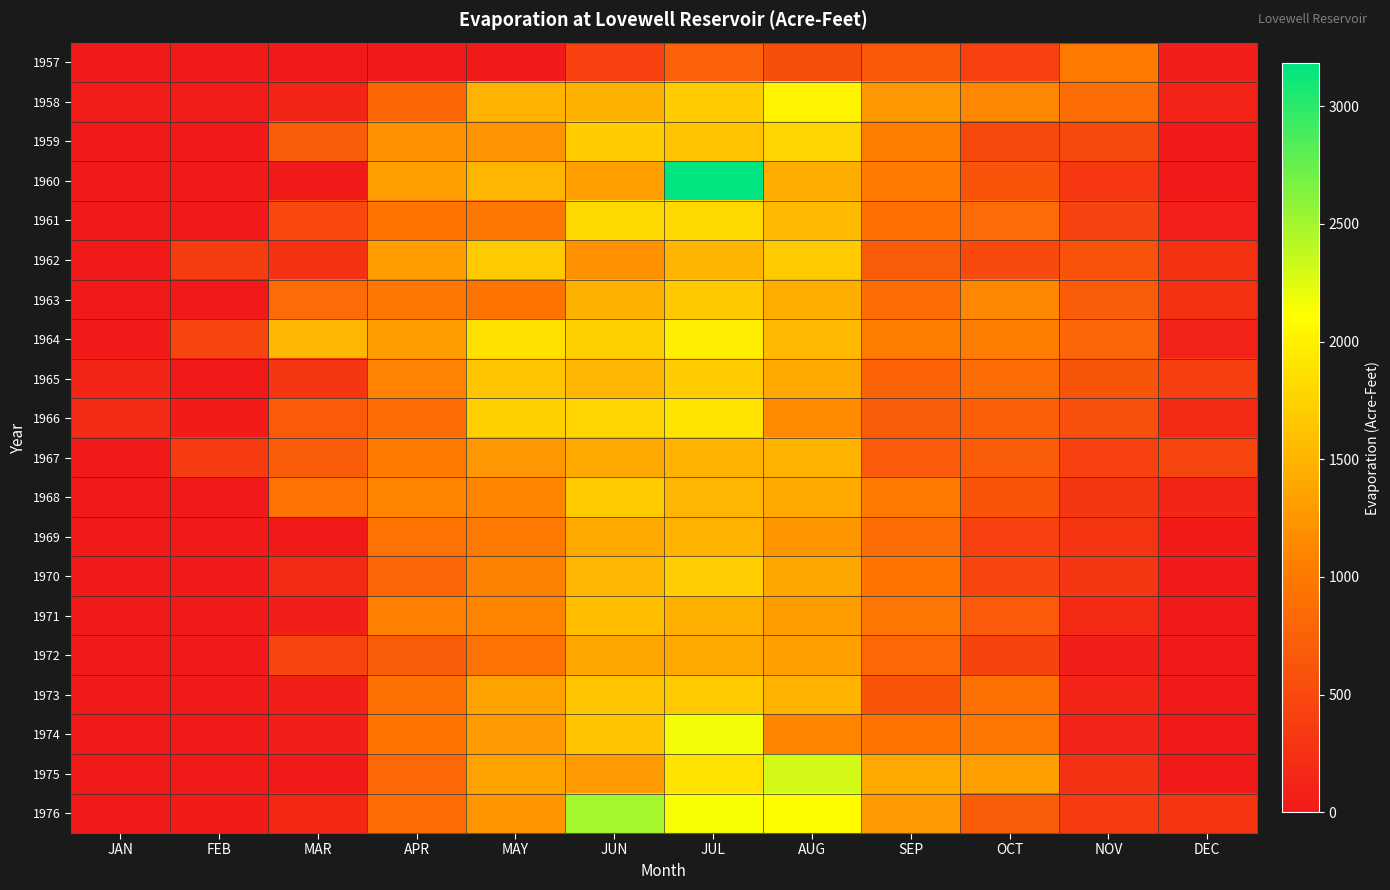

Reading left to right, extract all data points from this chart.

1957: JAN=0	FEB=0	MAR=0	APR=0	MAY=0	JUN=420	JUL=760	AUG=550	SEP=660	OCT=414	NOV=1000	DEC=60
1958: JAN=48	FEB=41	MAR=120	APR=820	MAY=1490	JUN=1474	JUL=1702	AUG=2016	SEP=1258	OCT=1128	NOV=894	DEC=100
1959: JAN=0	FEB=0	MAR=712	APR=1194	MAY=1236	JUN=1692	JUL=1626	AUG=1774	SEP=1044	OCT=498	NOV=500	DEC=0
1960: JAN=0	FEB=0	MAR=0	APR=1336	MAY=1526	JUN=1318	JUL=3182	AUG=1430	SEP=1013	OCT=618	NOV=317	DEC=0
1961: JAN=0	FEB=0	MAR=497	APR=954	MAY=973	JUN=1802	JUL=1797	AUG=1550	SEP=900	OCT=852	NOV=446	DEC=68
1962: JAN=0	FEB=380	MAR=256	APR=1306	MAY=1680	JUN=1214	JUL=1504	AUG=1690	SEP=686	OCT=520	NOV=600	DEC=260
1963: JAN=0	FEB=0	MAR=850	APR=972	MAY=946	JUN=1474	JUL=1672	AUG=1450	SEP=890	OCT=1122	NOV=705	DEC=260
1964: JAN=0	FEB=464	MAR=1524	APR=1298	MAY=1876	JUN=1734	JUL=1978	AUG=1544	SEP=1034	OCT=1040	NOV=800	DEC=102
1965: JAN=130	FEB=16	MAR=310	APR=1082	MAY=1642	JUN=1524	JUL=1692	AUG=1412	SEP=780	OCT=888	NOV=626	DEC=400
1966: JAN=190	FEB=32	MAR=672	APR=890	MAY=1718	JUN=1770	JUL=1890	AUG=1150	SEP=712	OCT=722	NOV=564	DEC=194
1967: JAN=0	FEB=366	MAR=698	APR=1026	MAY=1266	JUN=1398	JUL=1498	AUG=1488	SEP=682	OCT=702	NOV=420	DEC=460
1968: JAN=0	FEB=0	MAR=930	APR=1110	MAY=1116	JUN=1688	JUL=1524	AUG=1406	SEP=996	OCT=620	NOV=300	DEC=140
1969: JAN=0	FEB=0	MAR=0	APR=920	MAY=998	JUN=1410	JUL=1494	AUG=1252	SEP=880	OCT=426	NOV=296	DEC=30
1970: JAN=0	FEB=0	MAR=180	APR=806	MAY=1070	JUN=1528	JUL=1708	AUG=1380	SEP=946	OCT=464	NOV=300	DEC=0
1971: JAN=0	FEB=0	MAR=60	APR=1060	MAY=1108	JUN=1586	JUL=1464	AUG=1302	SEP=966	OCT=674	NOV=180	DEC=0
1972: JAN=0	FEB=0	MAR=472	APR=716	MAY=944	JUN=1392	JUL=1416	AUG=1332	SEP=824	OCT=448	NOV=60	DEC=0
1973: JAN=0	FEB=0	MAR=60	APR=910	MAY=1354	JUN=1644	JUL=1688	AUG=1480	SEP=614	OCT=908	NOV=120	DEC=0
1974: JAN=0	FEB=0	MAR=60	APR=956	MAY=1284	JUN=1616	JUL=2168	AUG=1106	SEP=956	OCT=978	NOV=110	DEC=0
1975: JAN=0	FEB=0	MAR=0	APR=824	MAY=1364	JUN=1288	JUL=1882	AUG=2308	SEP=1402	OCT=1318	NOV=260	DEC=0
1976: JAN=0	FEB=32	MAR=158	APR=870	MAY=1248	JUN=2490	JUL=2150	AUG=2100	SEP=1292	OCT=714	NOV=368	DEC=288